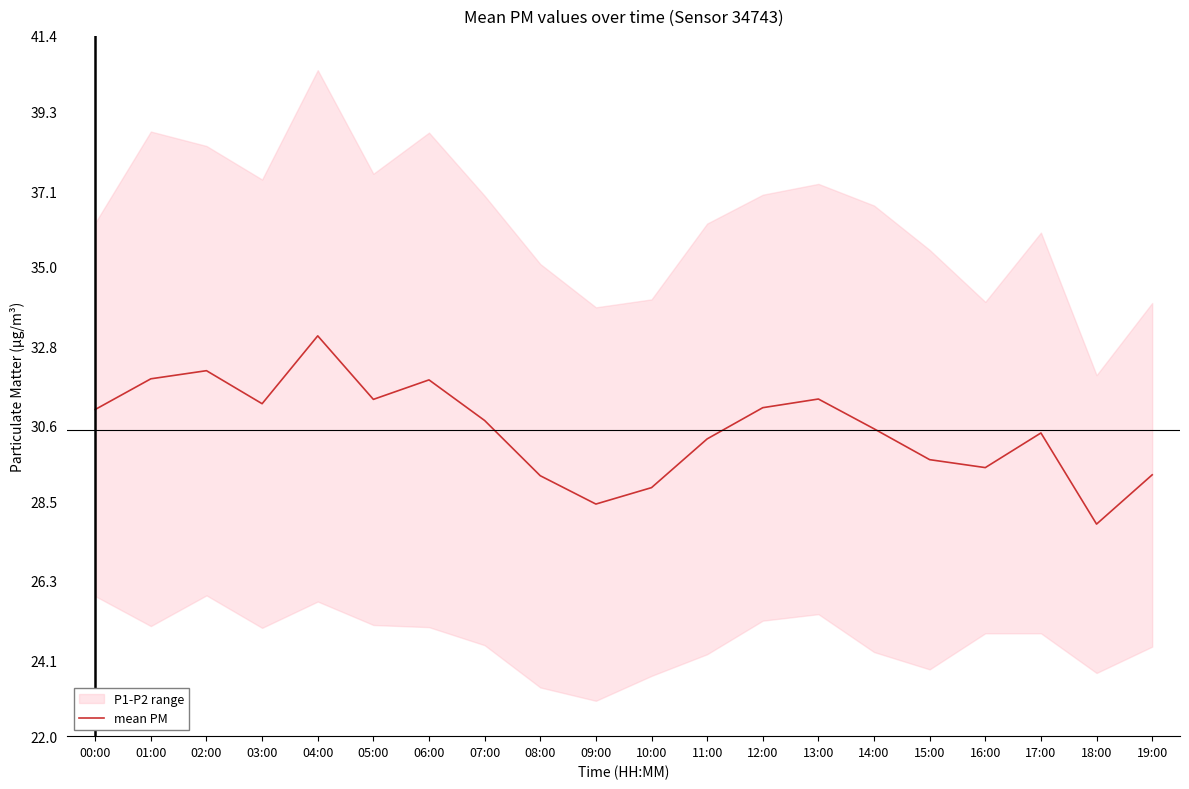

What is the change in value from 04:00 to 10:00?

-4.2